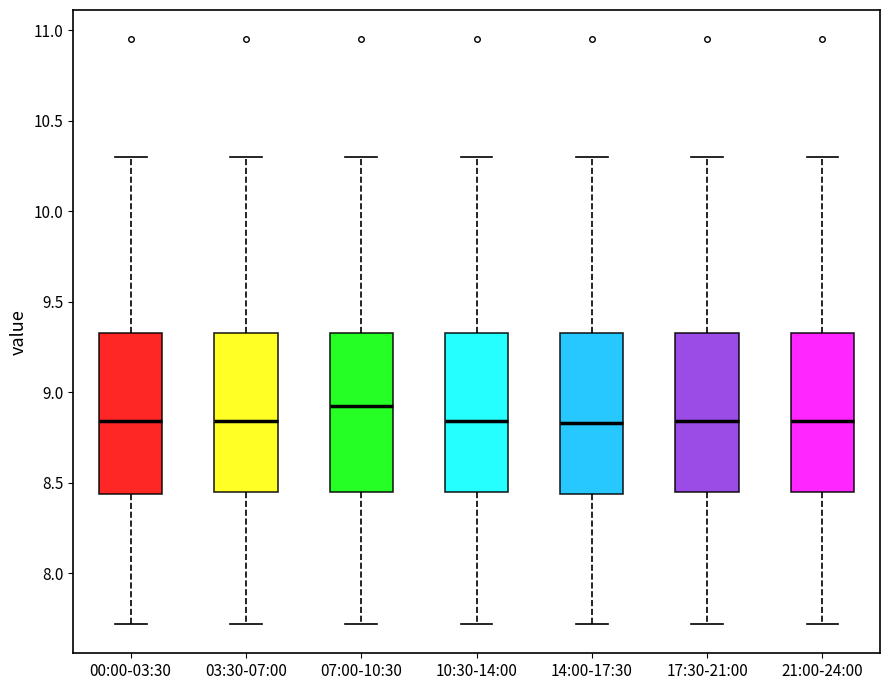

Where does the median line of the box for 21:00-24:00 sit on the y-axis? The values are not printed on the chart, so give them approximately, as read against the axis.

8.85